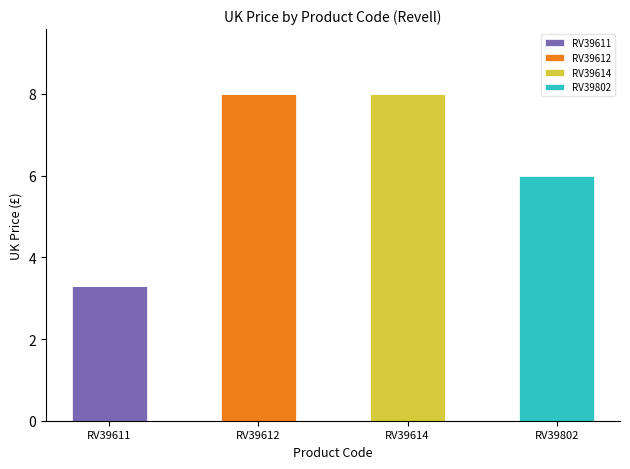

At which label does RV39611 reach its peak?

RV39611